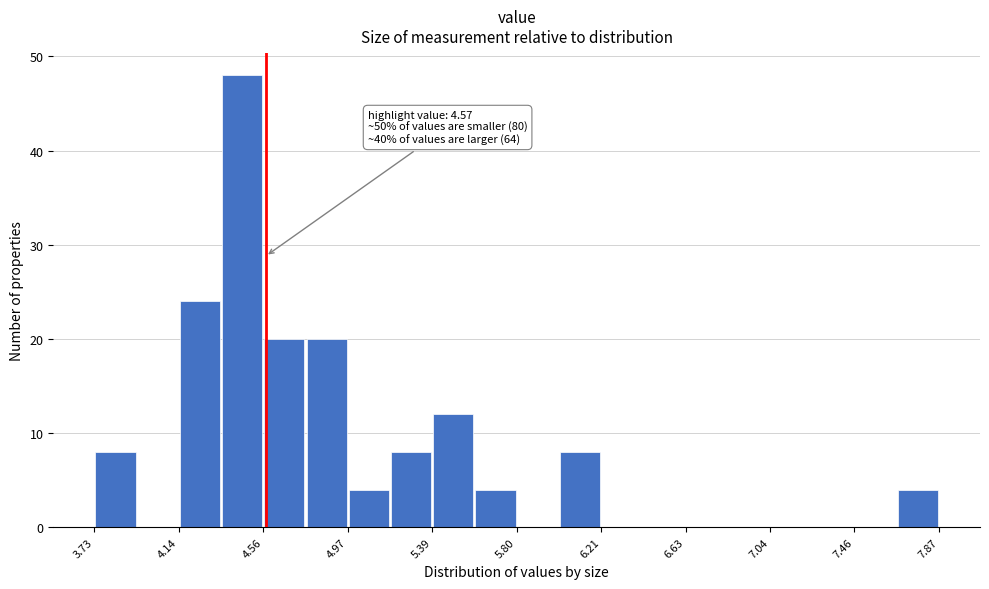

Which range on the x-axis has the tallest bar?

4.35 to 4.55